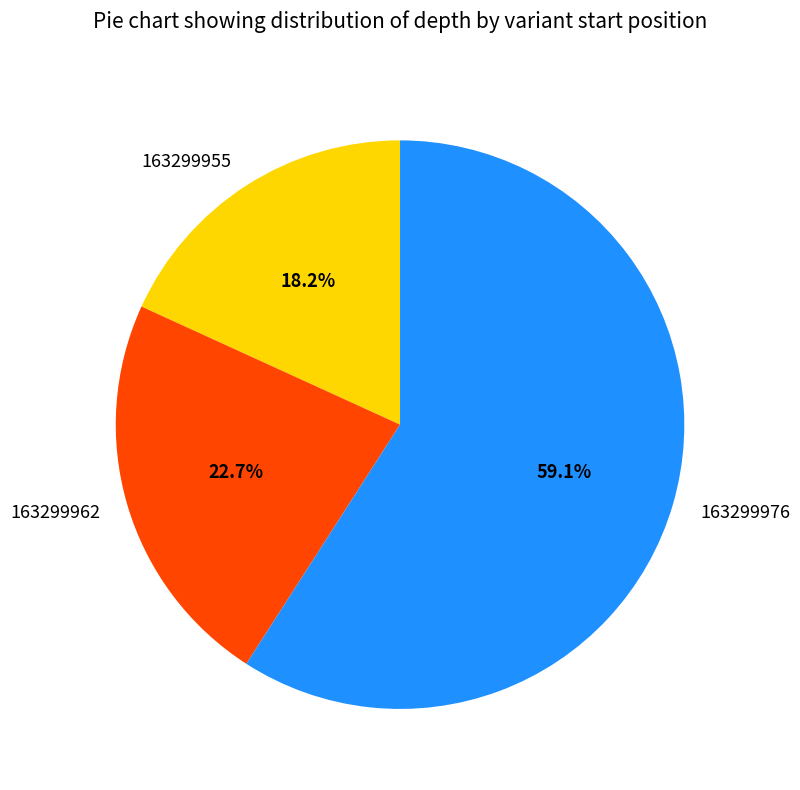

Which has a higher value, 163299976 or 163299962?

163299976